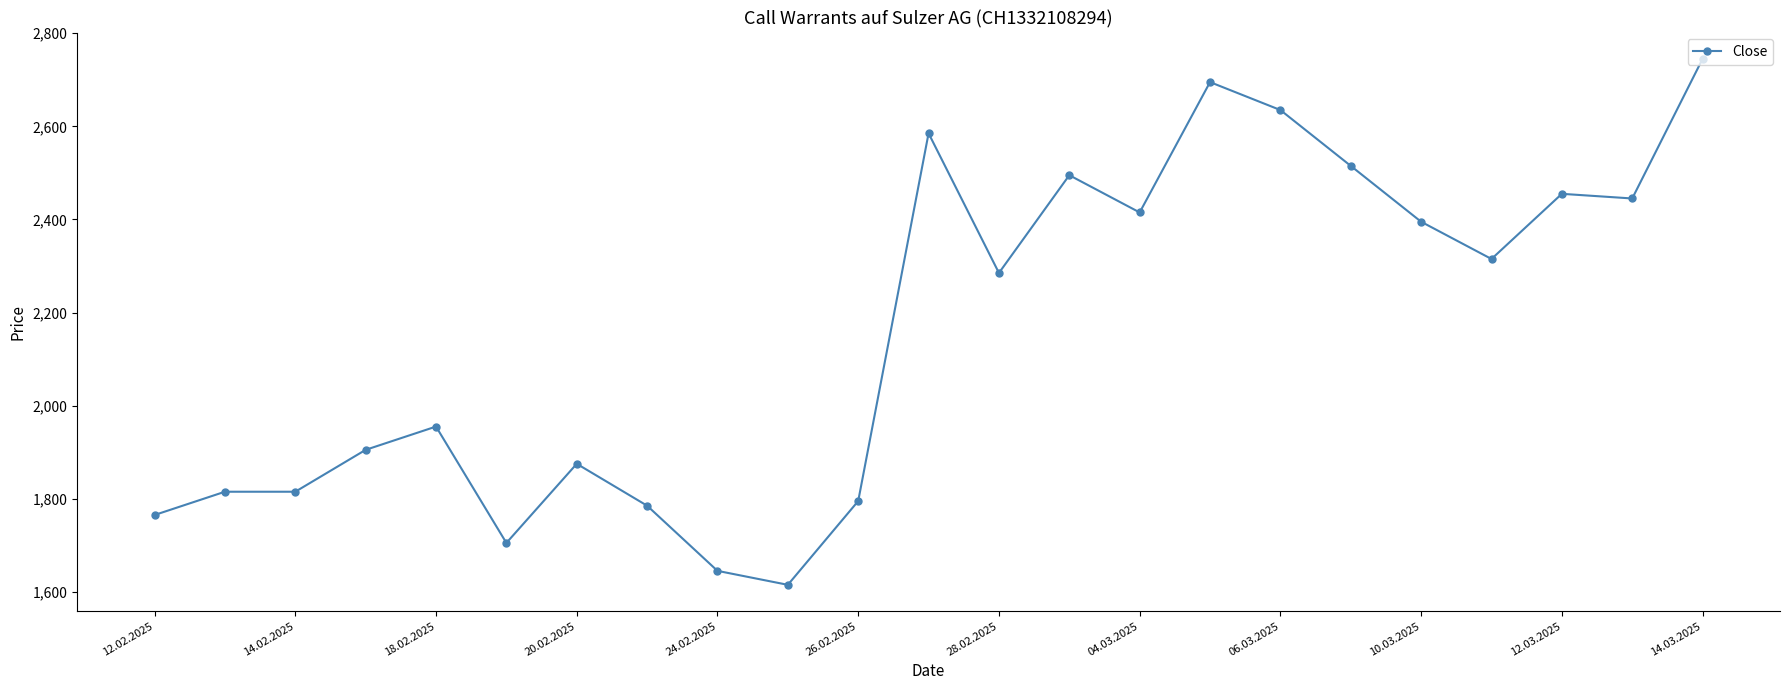

Does the chart display data point markers on the line(s)?

Yes